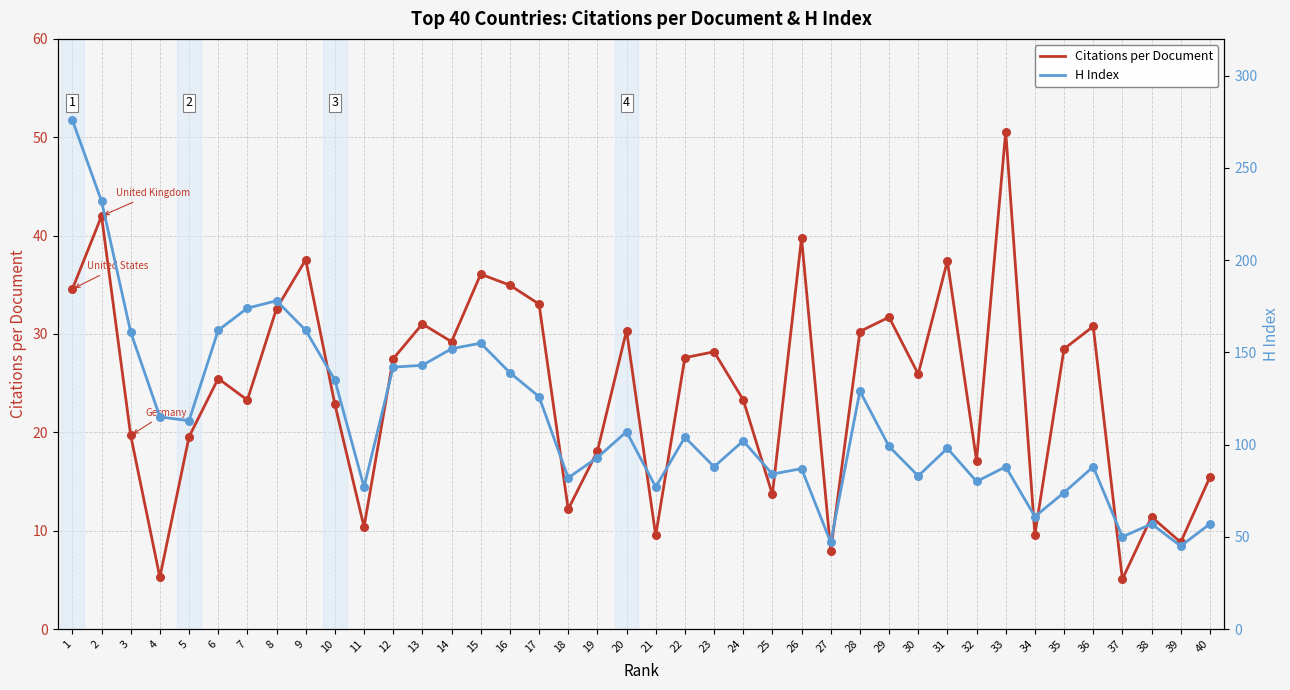

At how many categories does at least one series exceed 175?

3